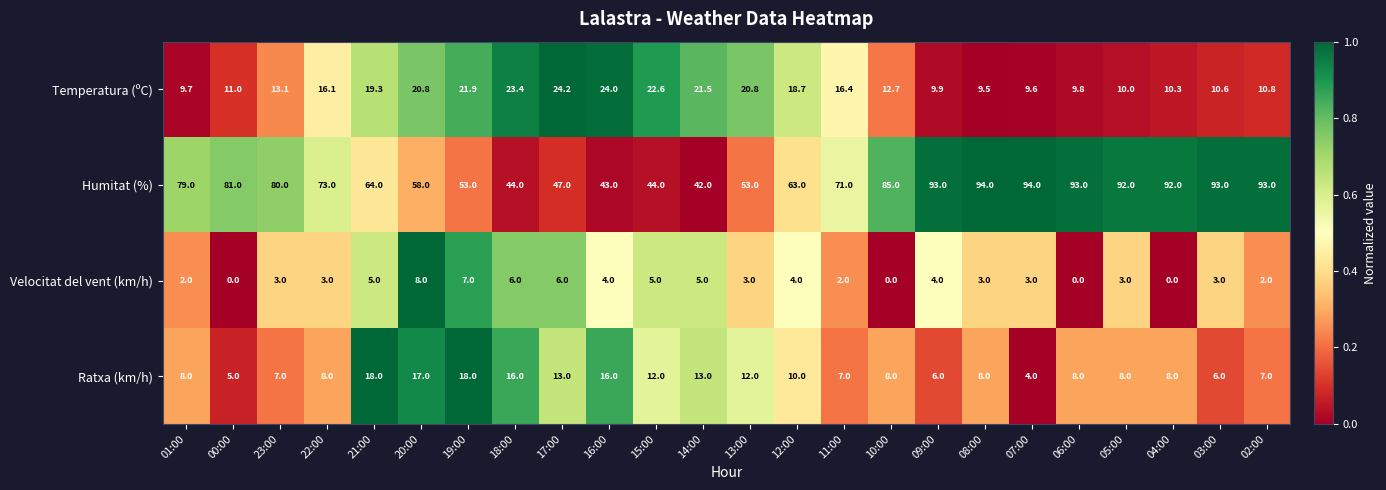

What is the sum of all Temperatura (ºC) values?

376.7